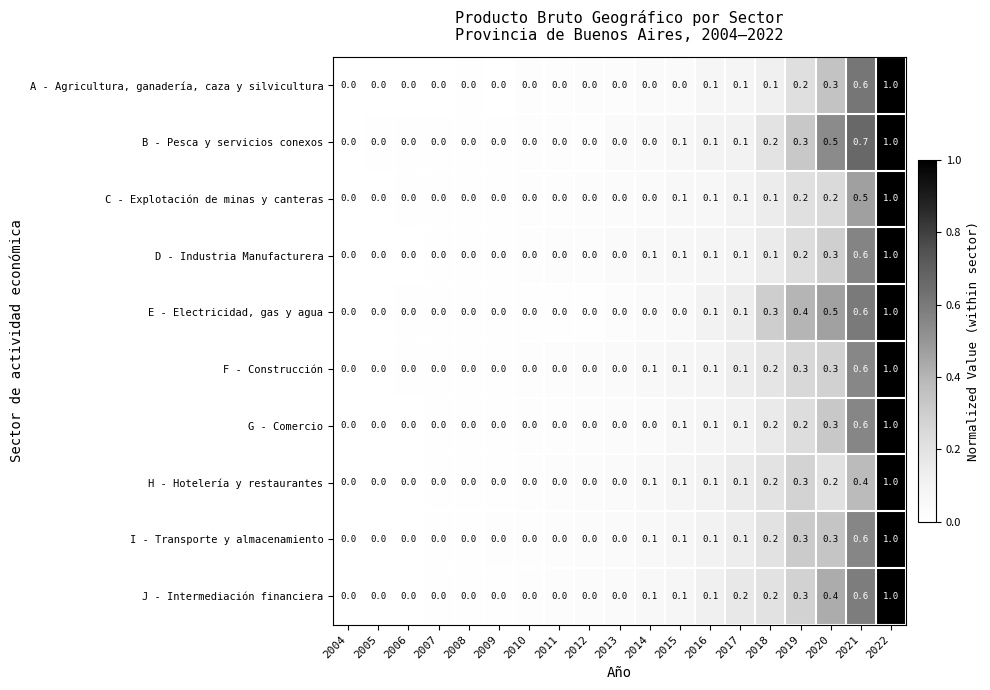

Between 2011 and 2018, which series saw the biggest shift?

E - Electricidad, gas y agua